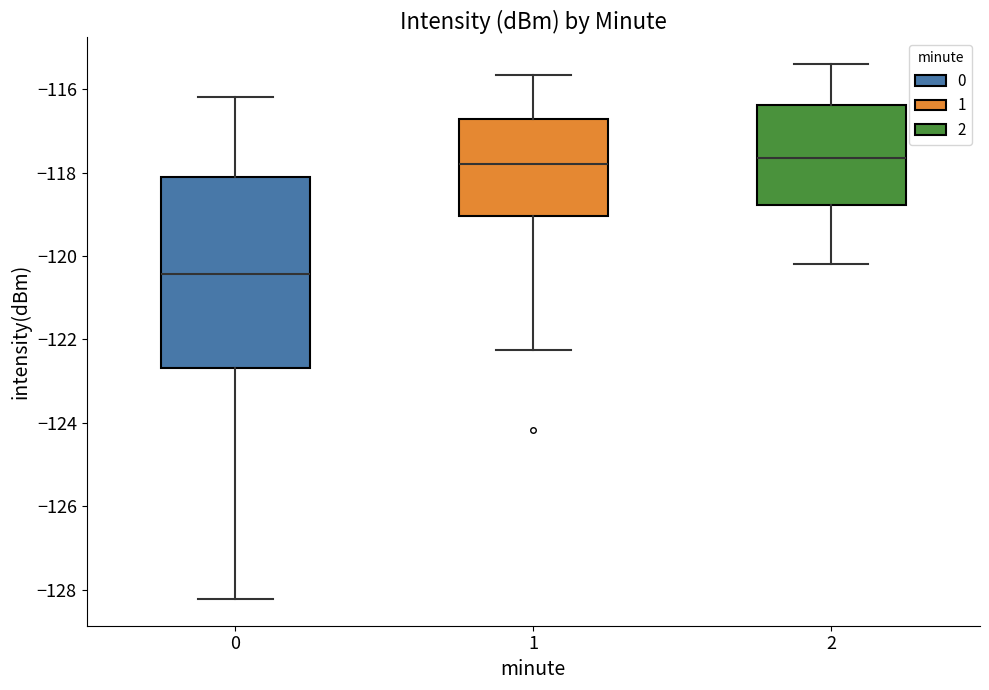

Which box's median line is the lowest?

0